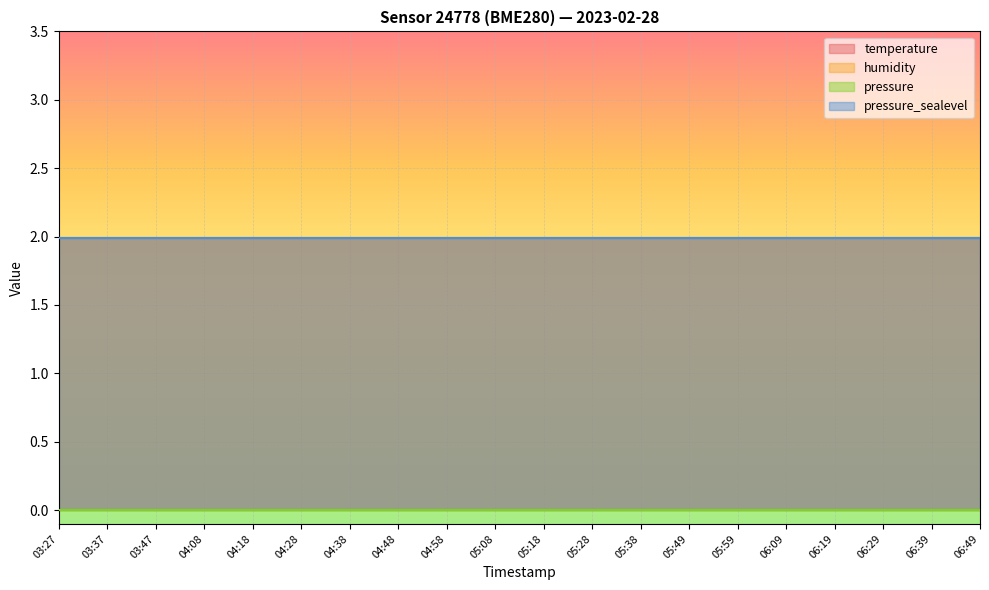

Reading left to right, extract all data points from this chart.

temperature: 2.0	2.0	2.0	2.0	2.0	2.0	2.0	2.0	2.0	2.0	2.0	2.0	2.0	2.0	2.0	2.0	2.0	2.0	2.0	2.0
humidity: 2.0	2.0	2.0	2.0	2.0	2.0	2.0	2.0	2.0	2.0	2.0	2.0	2.0	2.0	2.0	2.0	2.0	2.0	2.0	2.0
pressure: 0.0	0.0	0.0	0.0	0.0	0.0	0.0	0.0	0.0	0.0	0.0	0.0	0.0	0.0	0.0	0.0	0.0	0.0	0.0	0.0
pressure_sealevel: 2.0	2.0	2.0	2.0	2.0	2.0	2.0	2.0	2.0	2.0	2.0	2.0	2.0	2.0	2.0	2.0	2.0	2.0	2.0	2.0